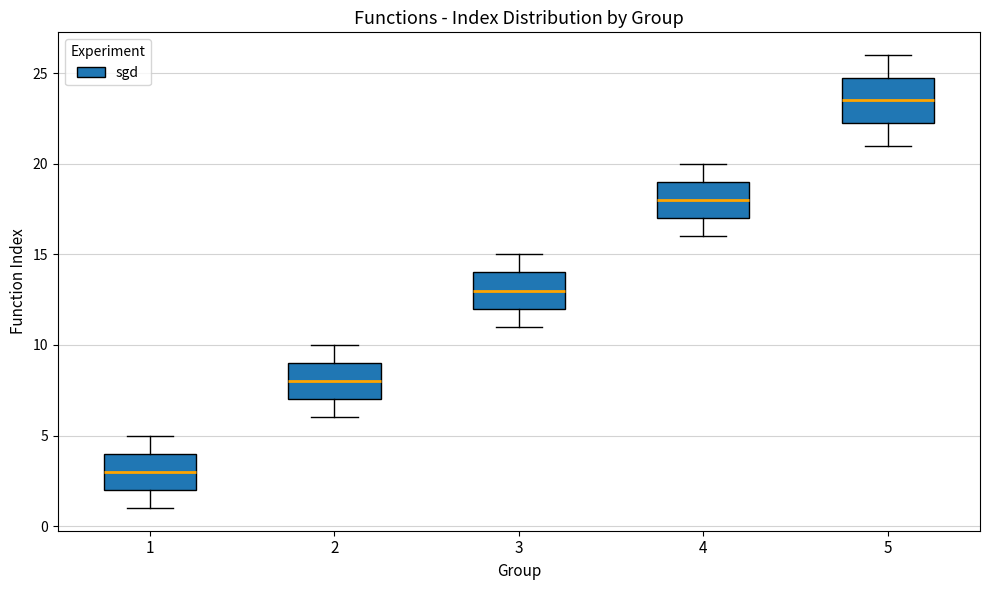

Reading left to right, read every box against the y-axis: the position of its median line, the range the box covers, and the ends of its whiskers. The values are not printed on the chart, so give them approximately, as read against the axis.

1: median 3.0, box 2.0 to 4.0, whiskers 1.0 to 5.0
2: median 8.0, box 7.0 to 9.0, whiskers 6.0 to 10.0
3: median 13.0, box 12.0 to 14.0, whiskers 11.0 to 15.0
4: median 18.0, box 17.0 to 19.0, whiskers 16.0 to 20.0
5: median 23.5, box 22.5 to 25.0, whiskers 21.0 to 26.0